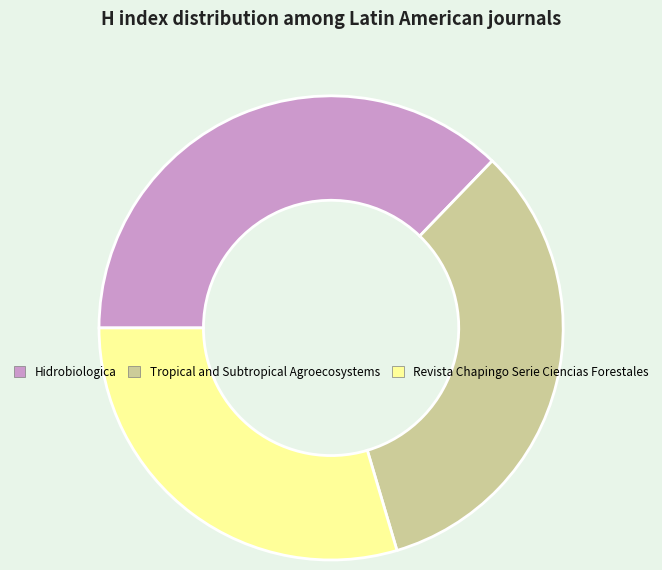

Rank the categories by value from highest to lowest.

Hidrobiologica, Tropical and Subtropical Agroecosystems, Revista Chapingo Serie Ciencias Forestales